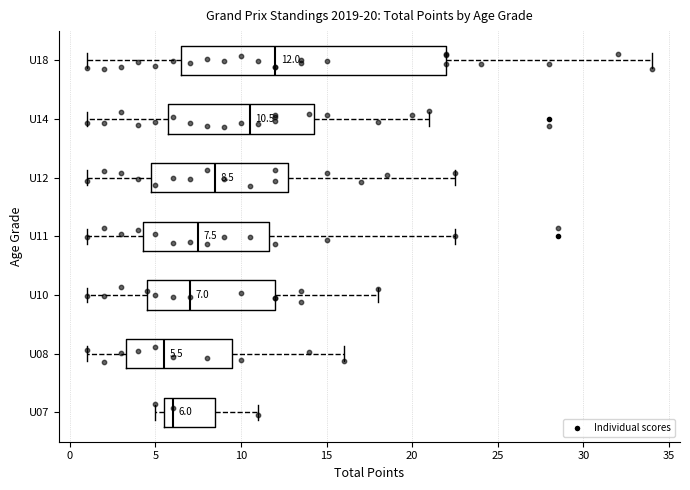

Which box has the furthest to the left median line?

U08